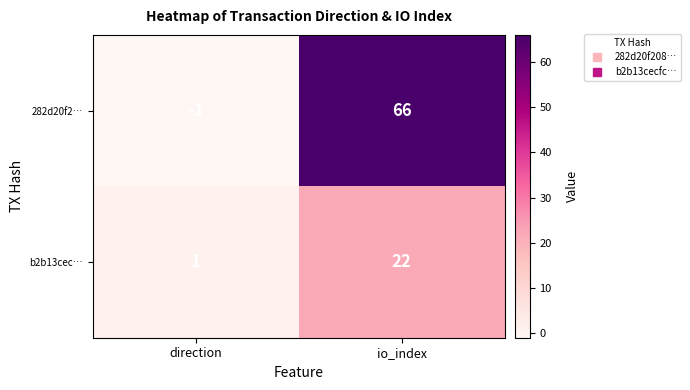

The value of b2b13cec… at direction is 0. True or false?

False